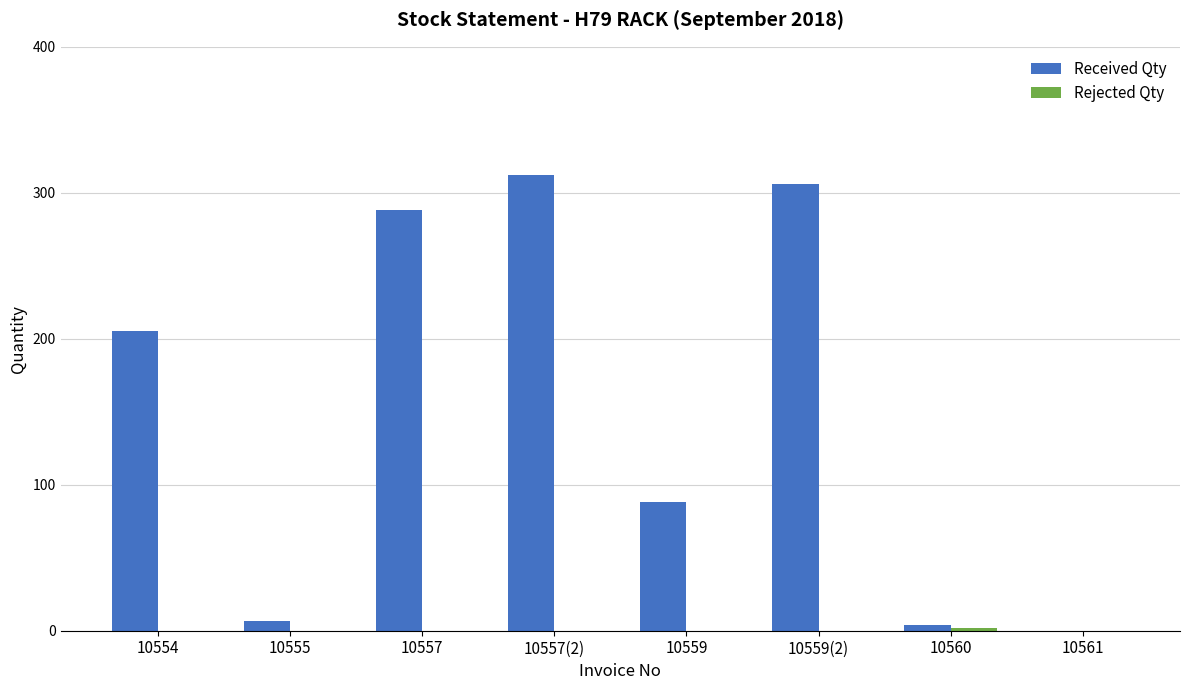

What is the total value across all series at 10559?

88